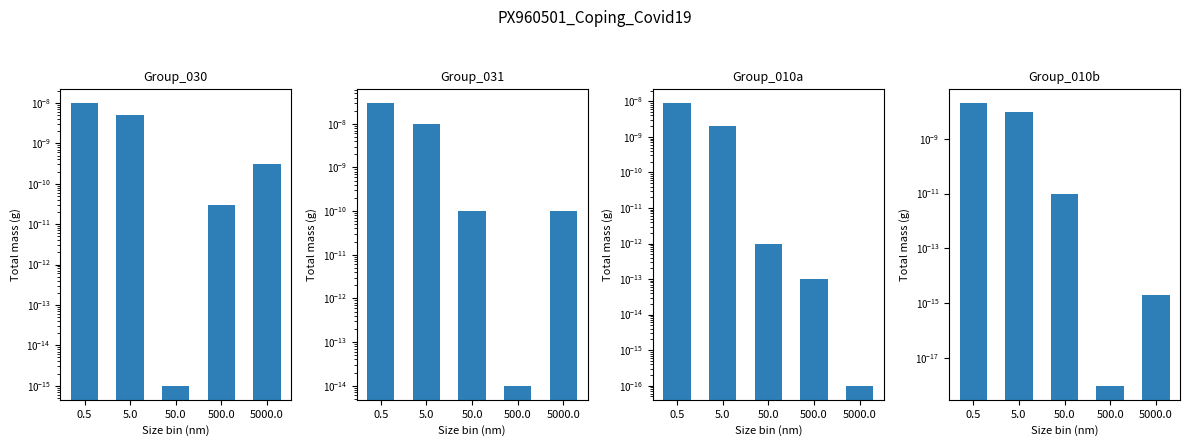

What is the label of the 5th bar from the right?

0.5